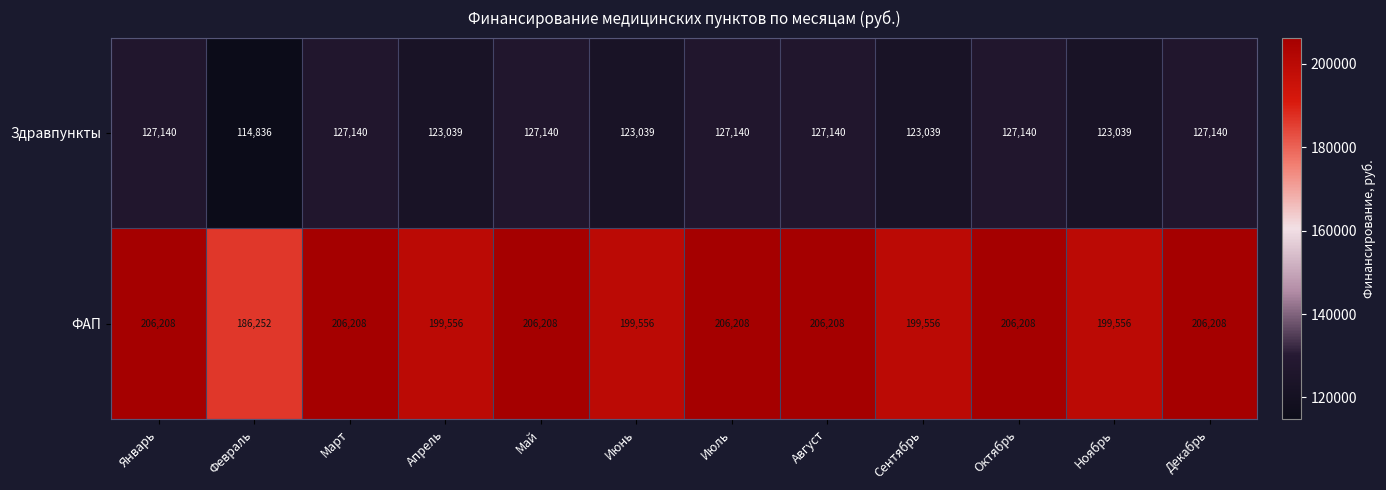

What is the difference between the highest and lowest values at Июль?

79068